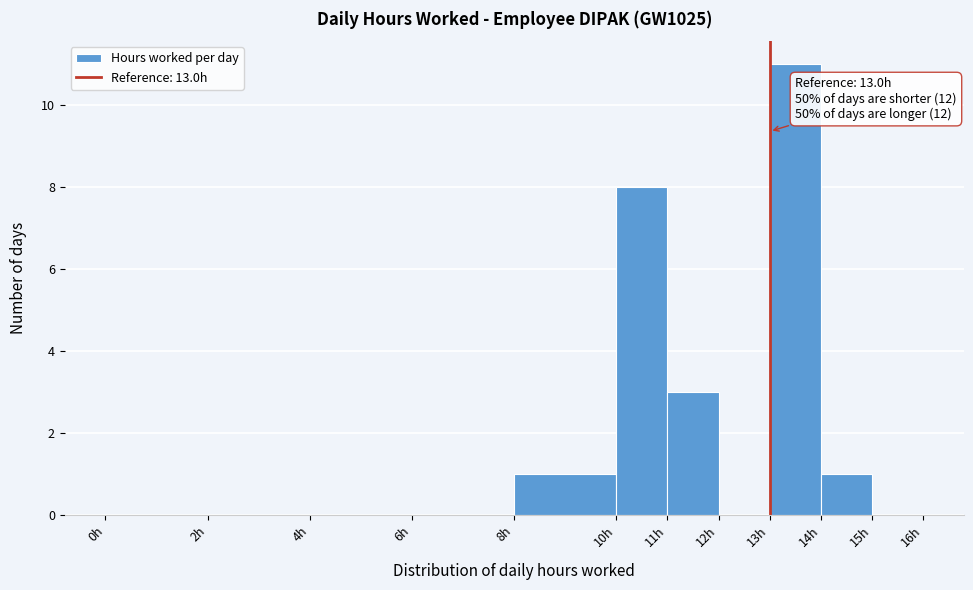

Which range on the x-axis has the tallest bar?

13 to 14